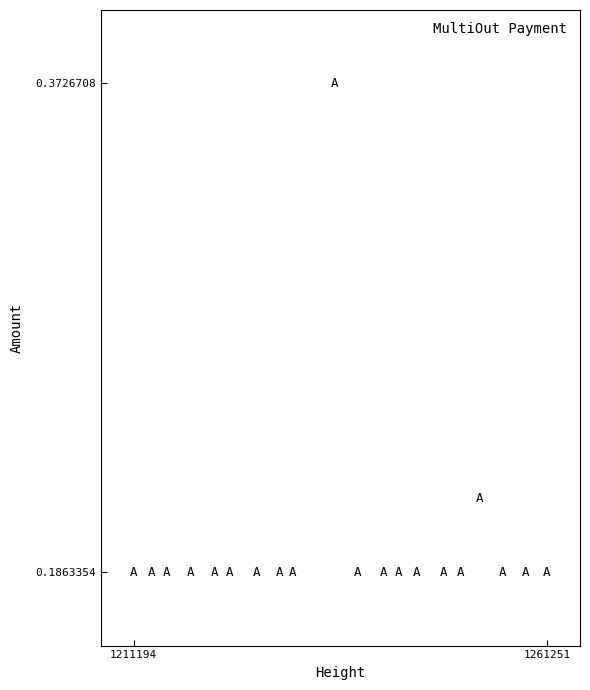

What is the range of X values (max minus min)?

50057.0